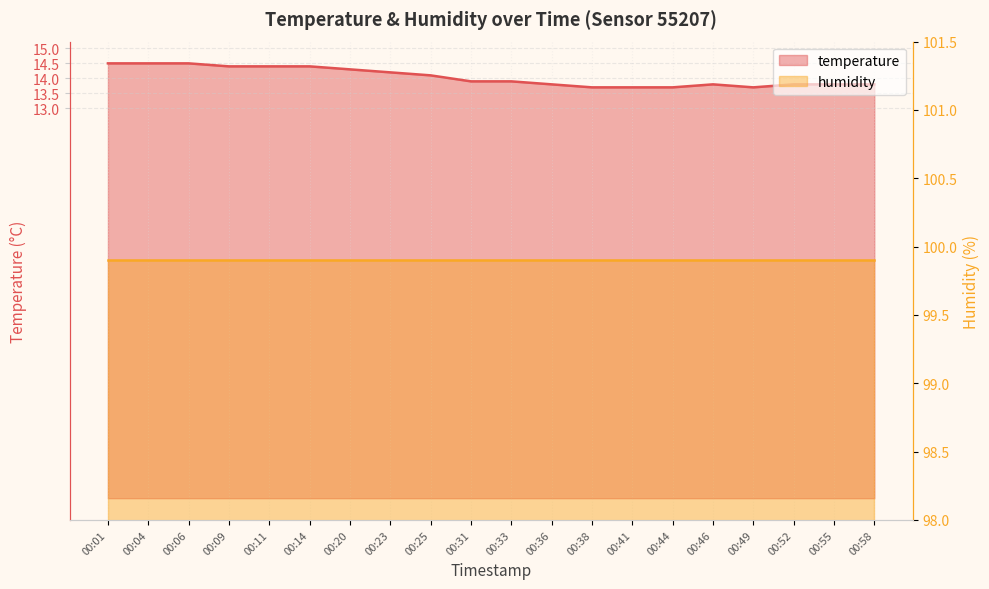

Reading right to left, extract all data points from this chart.

13.8	13.8	13.8	13.7	13.8	13.7	13.7	13.7	13.8	13.9	13.9	14.1	14.2	14.3	14.4	14.4	14.4	14.5	14.5	14.5